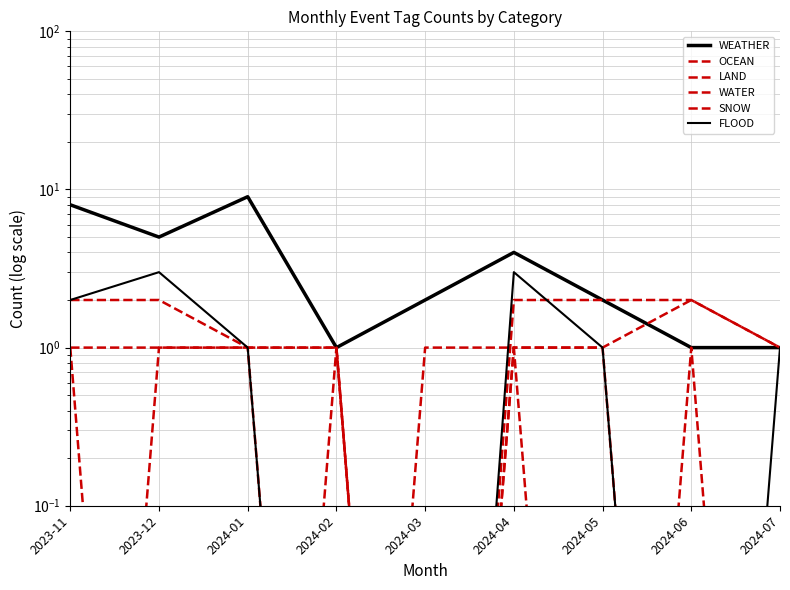

At 2024-02, list the series in order from smallest to largest.

WATER, FLOOD, WEATHER, OCEAN, LAND, SNOW